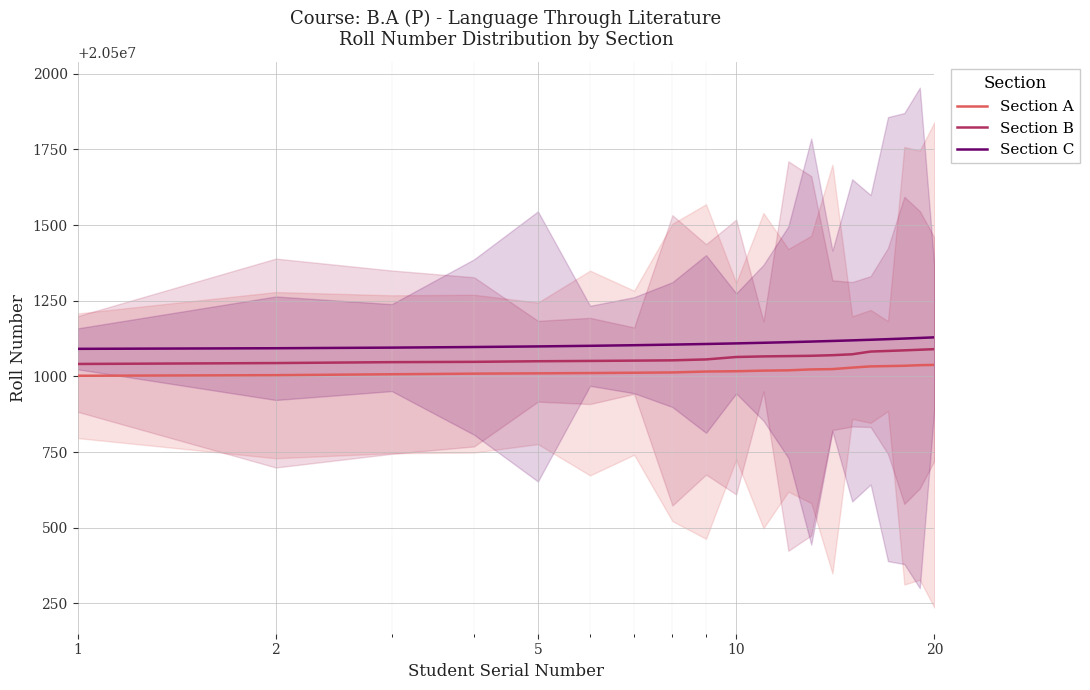

What are all the series names shown in the legend?

Section A, Section B, Section C